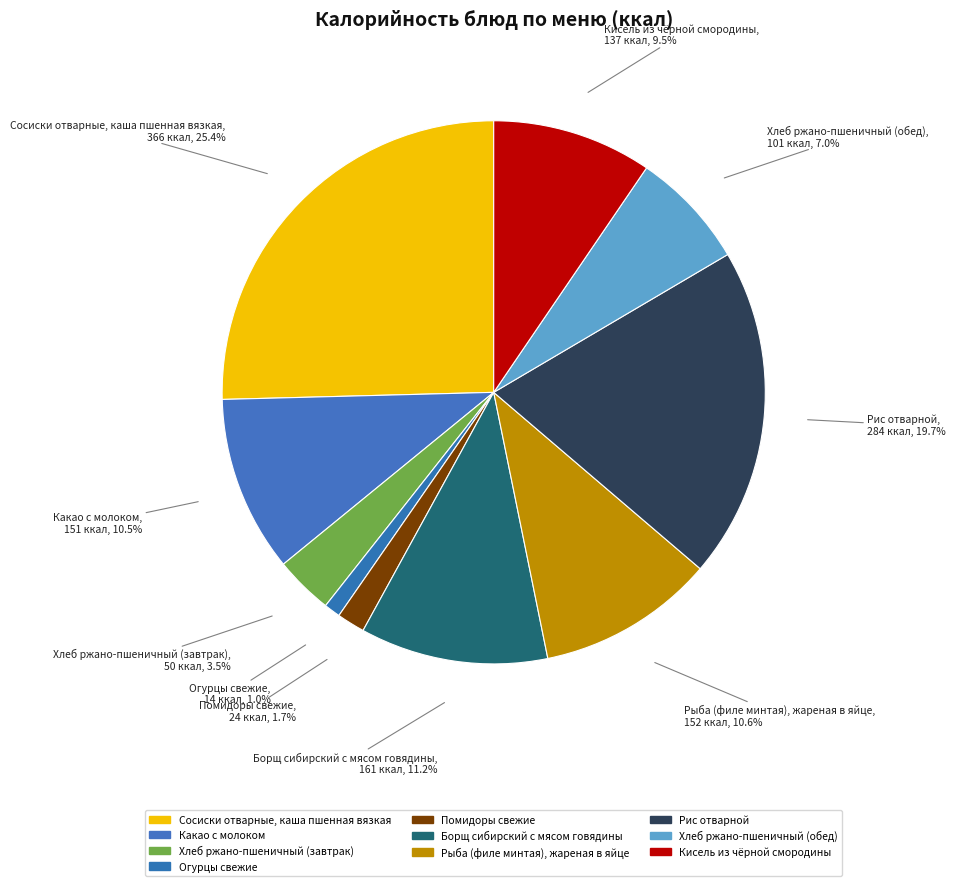

To the nearest percent, what is the difference between the Сосиски отварные, каша пшенная вязкая and Какао с молоком slice percentages?

15%